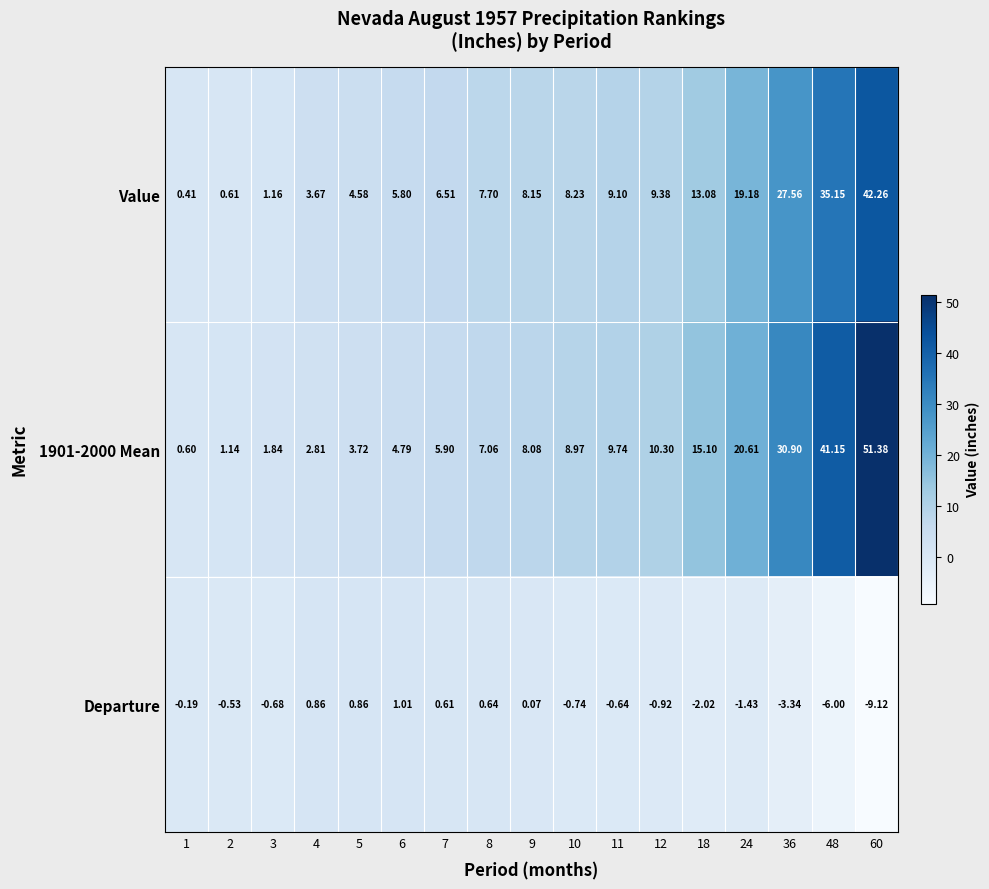

At how many categories does at least one series exceed 31?

2